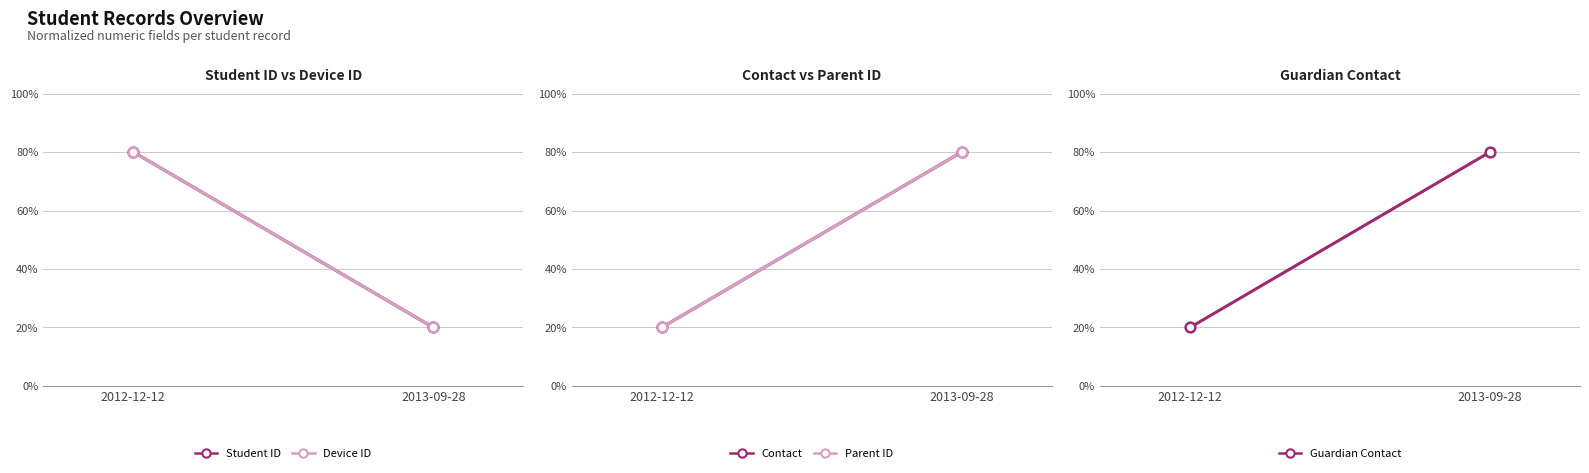

How many data points does each series have?

2